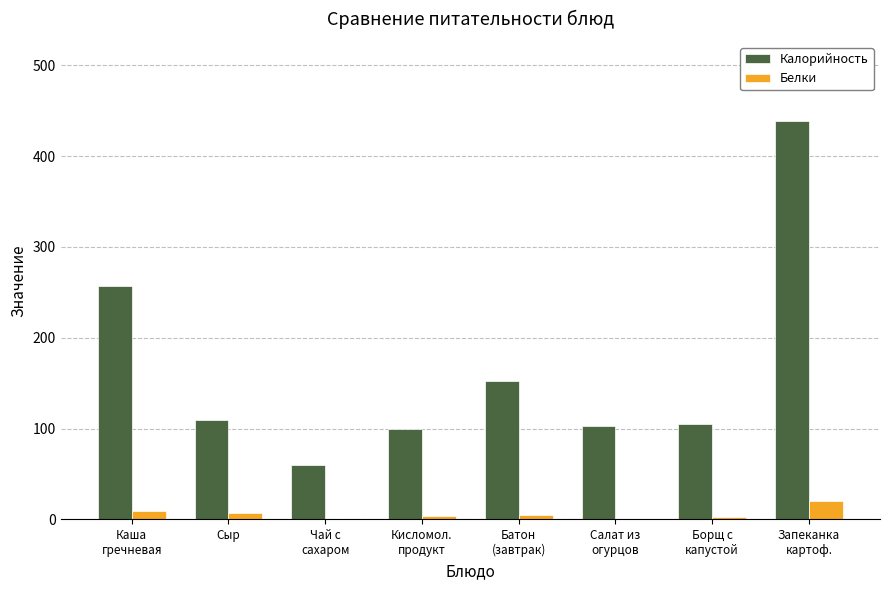

What is the sum of all Калорийность values?

1323.2